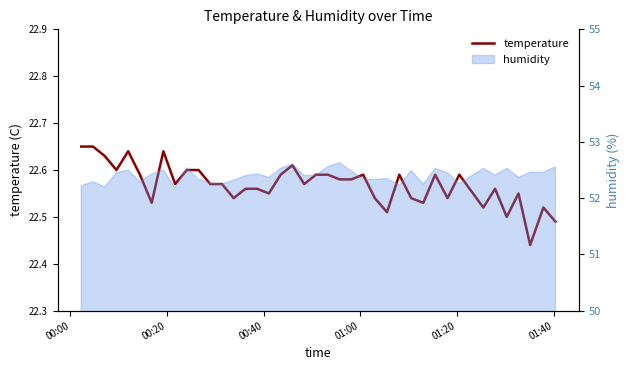

Count the number of categories in the chart.

40